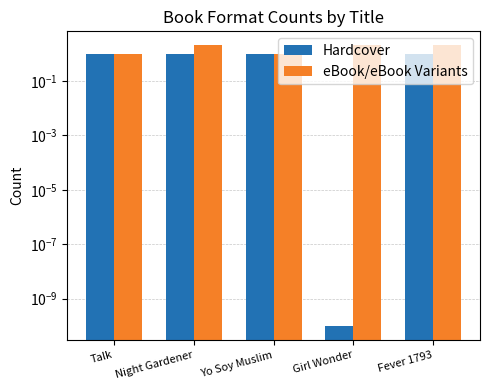

At Night Gardener, list the series in order from smallest to largest.

Hardcover, eBook/eBook Variants